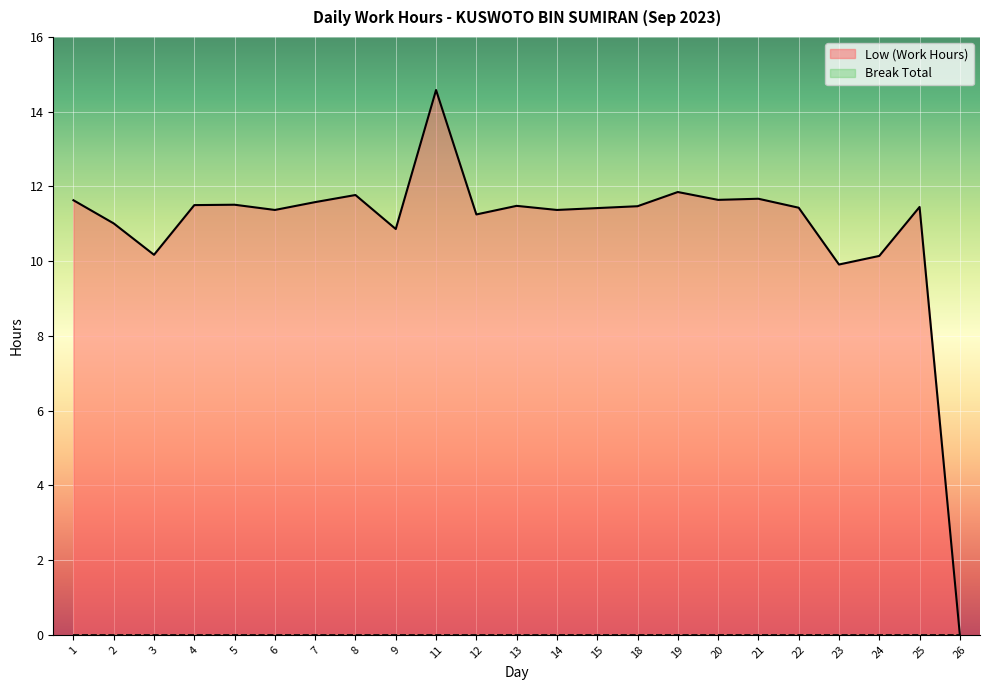

What is the sum of all values?

251.1